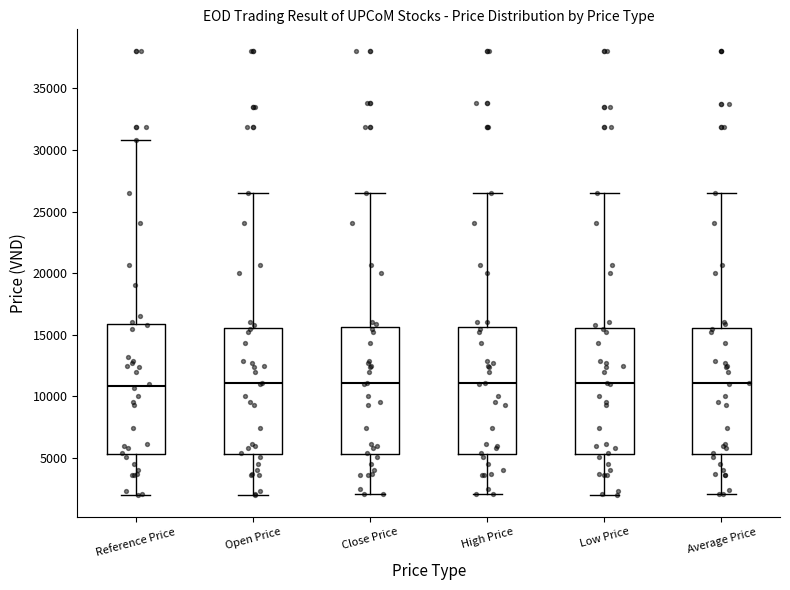

Reading left to right, read every box against the y-axis: the position of its median line, the range the box covers, and the ends of its whiskers. The values are not printed on the chart, so give them approximately, as read against the axis.

Reference Price: median 11000, box 5500 to 16000, whiskers 2000 to 31000
Open Price: median 11000, box 5500 to 15500, whiskers 2000 to 26500
Close Price: median 11000, box 5500 to 15500, whiskers 2000 to 26500
High Price: median 11000, box 5500 to 15500, whiskers 2000 to 26500
Low Price: median 11000, box 5500 to 15500, whiskers 2000 to 26500
Average Price: median 11000, box 5500 to 15500, whiskers 2000 to 26500